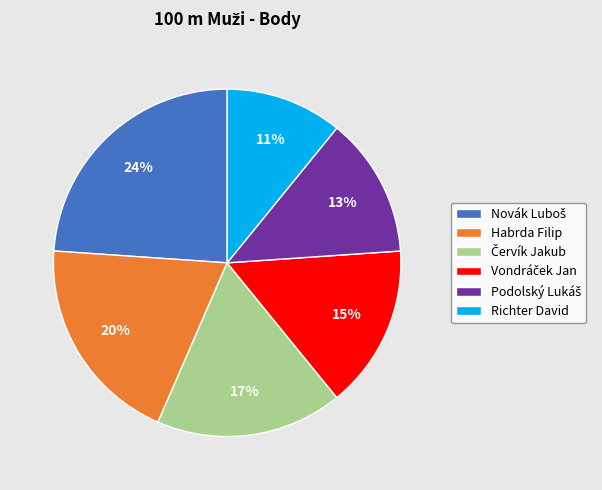

How many slices are in this pie chart?

6